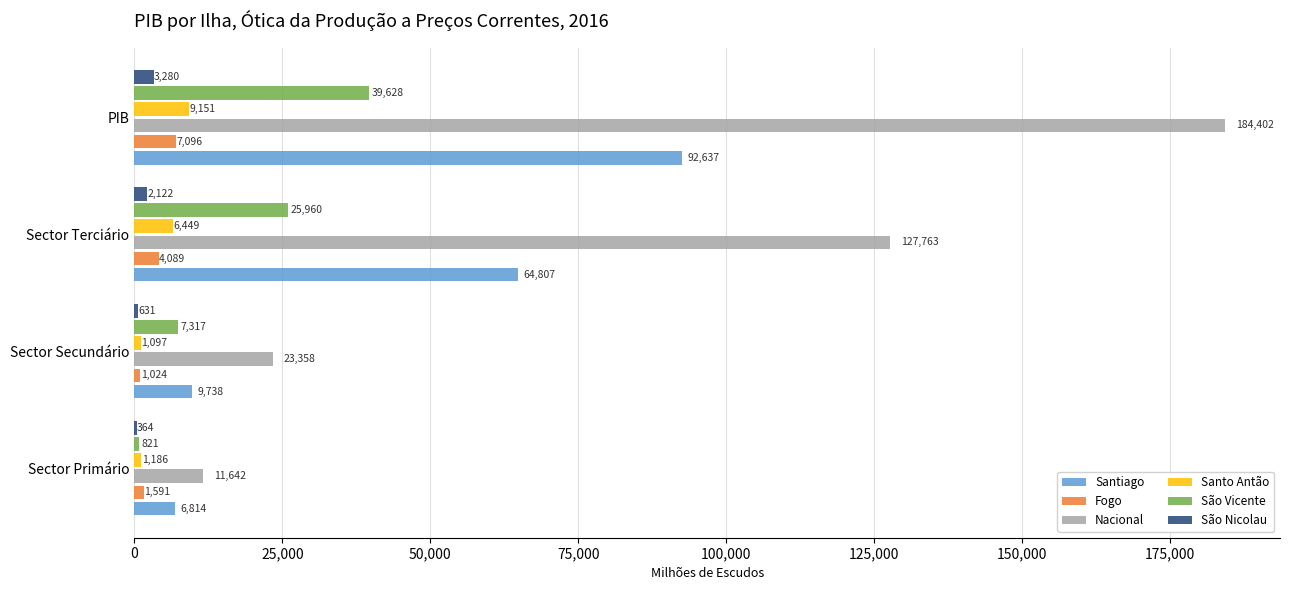

Which series changed the most between Sector Terciário and PIB?

Nacional